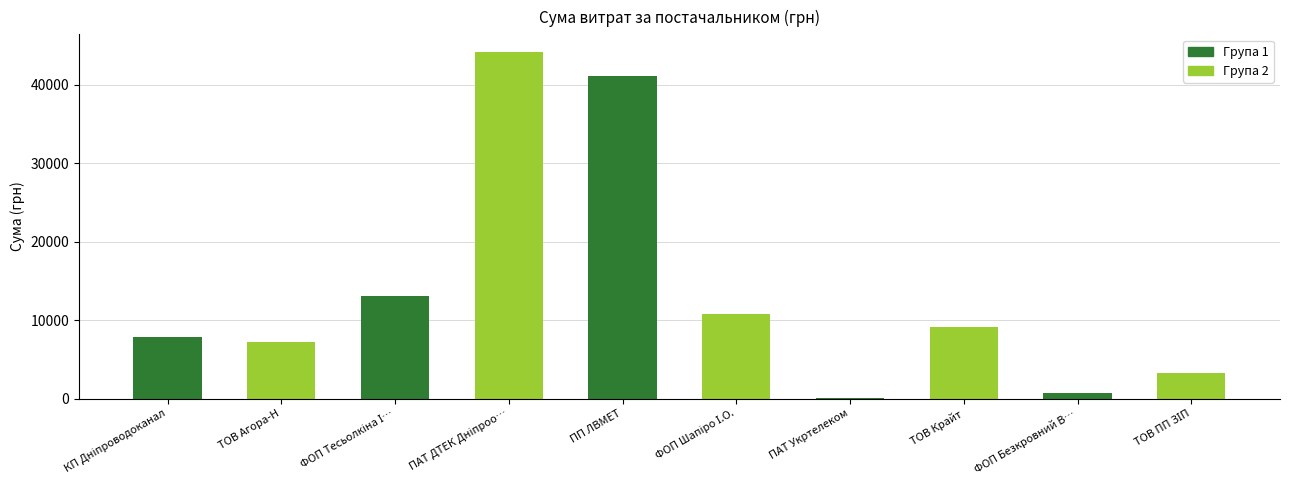

Read the value at ТОВ Агора-Н.

7182.0